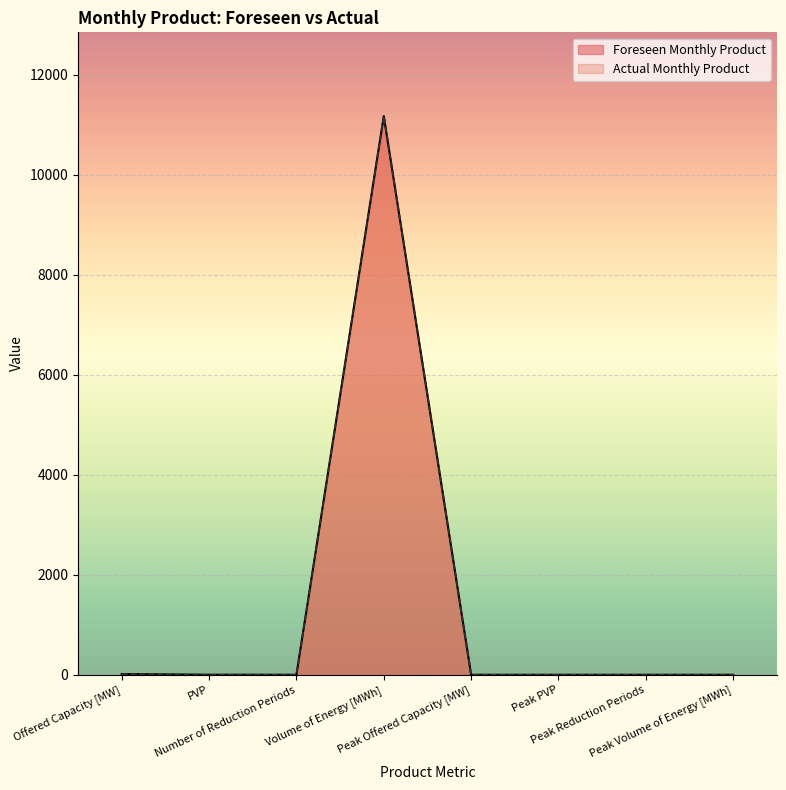

True or false: Foreseen Monthly Product and Actual Monthly Product intersect in this chart.

False